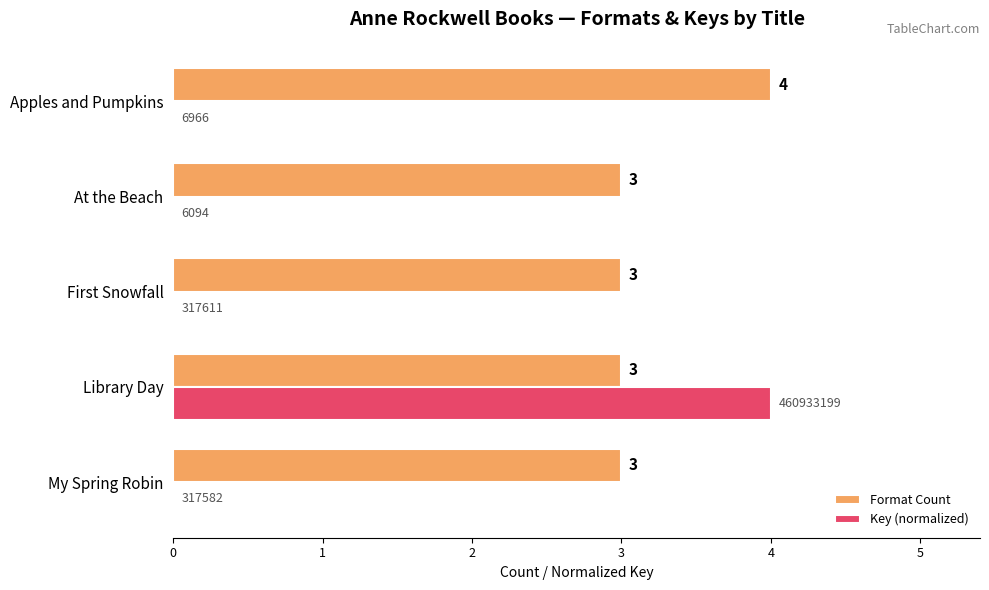

Which series has the largest total across all categories?

Format Count